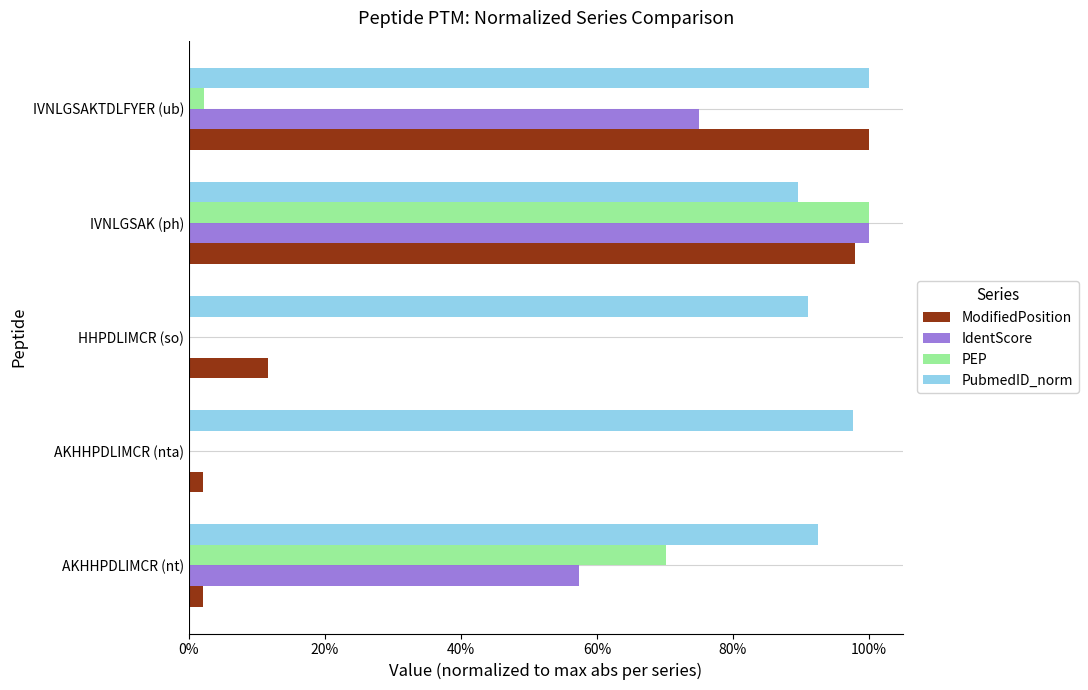

At which category is the sum across all series the highest?

IVNLGSAK (ph)